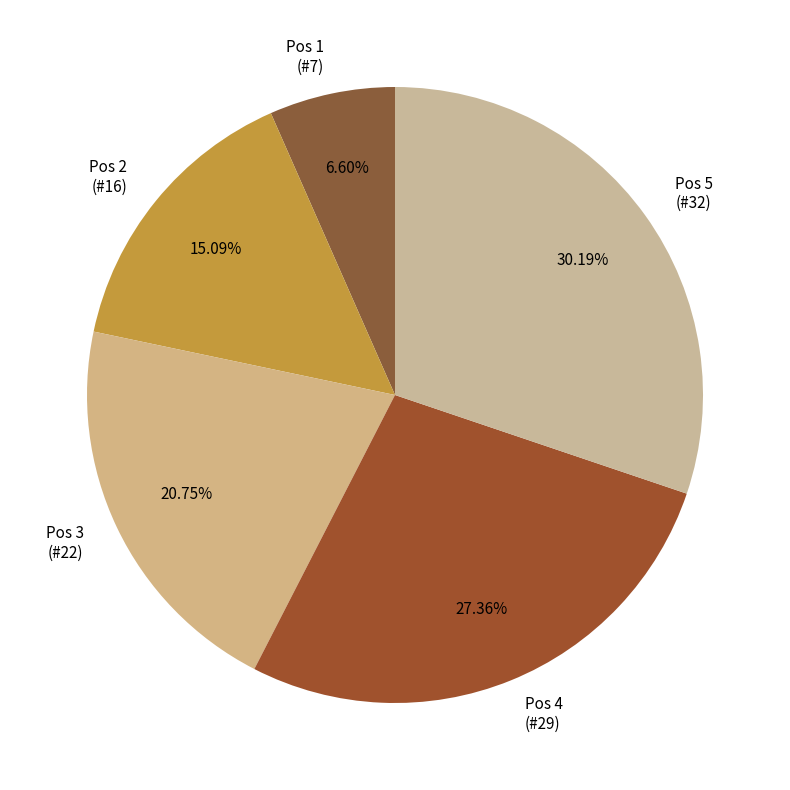

How many segments does this pie chart have?

5